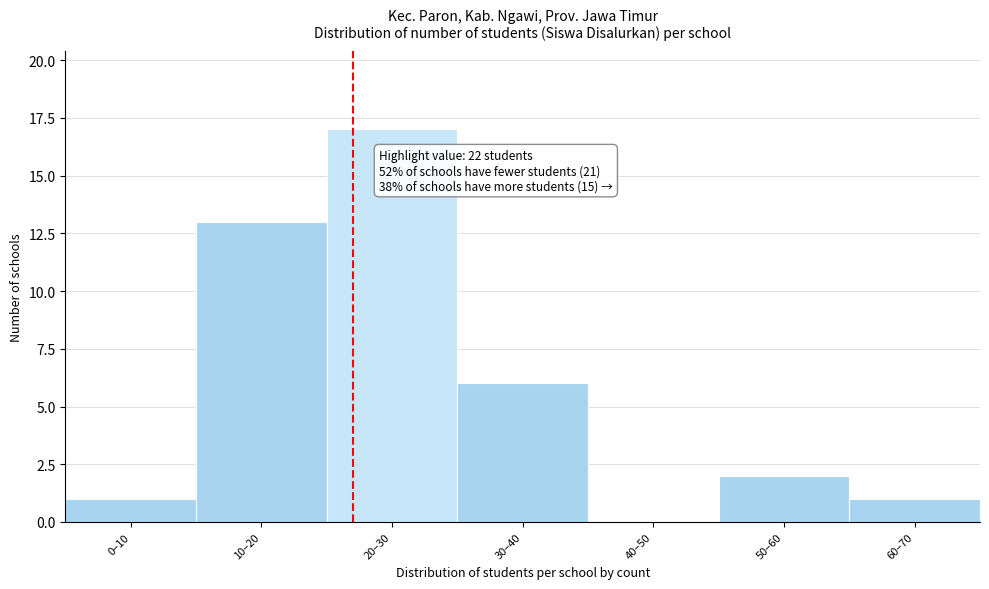

Reading left to right, extract all data points from this chart.

0–10=1	10–20=13	20–30=17	30–40=6	40–50=0	50–60=2	60–70=1